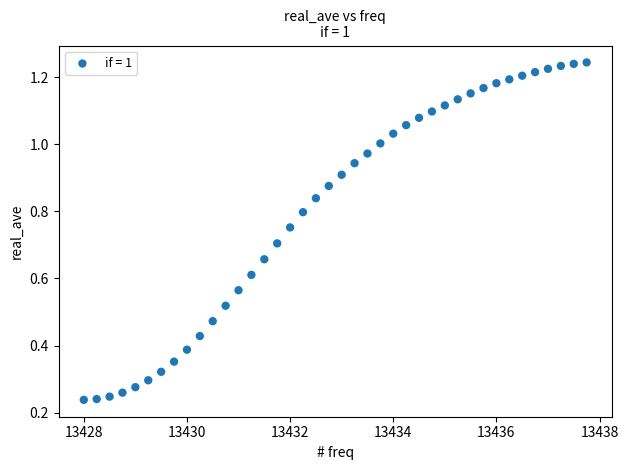

What is the range of X values (max minus min)?

9.8